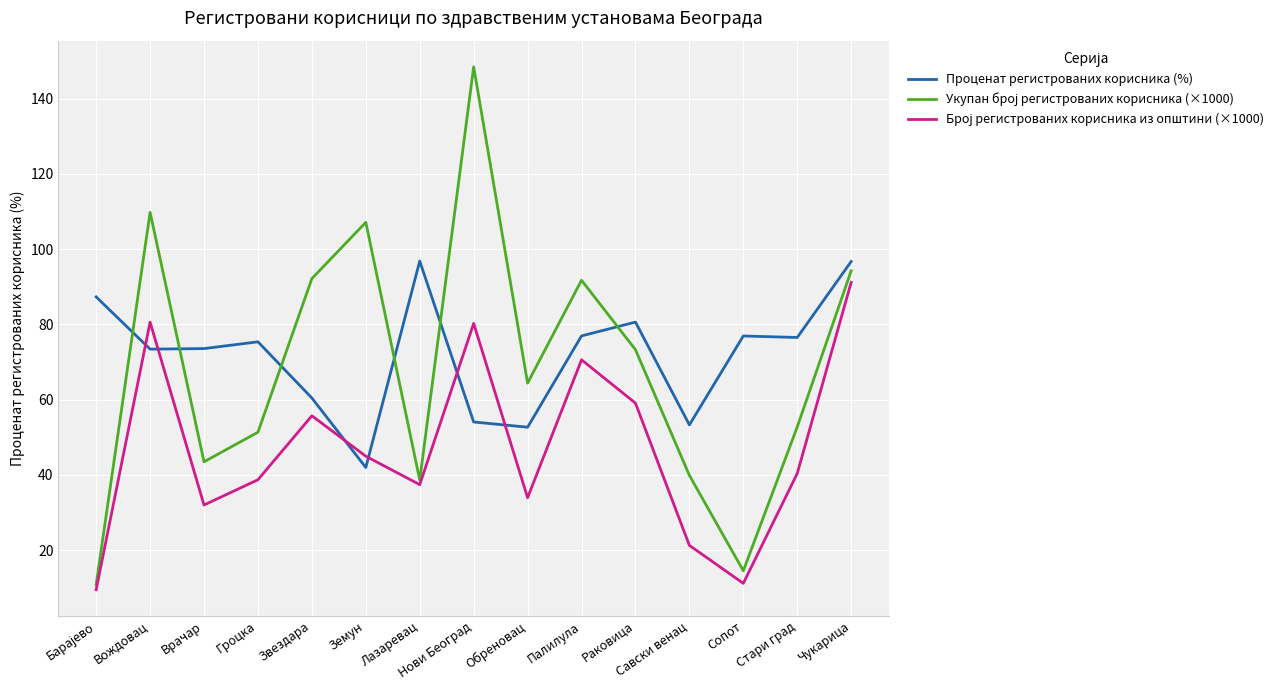

What is the difference between the highest and lowest values at Земун?

65.2